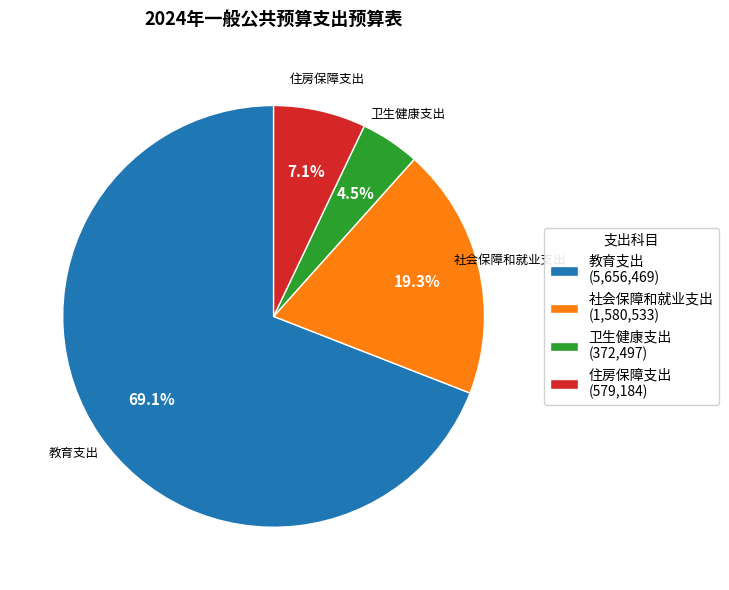

What is the ratio of the value at 卫生健康支出 to the value at 住房保障支出?

0.6